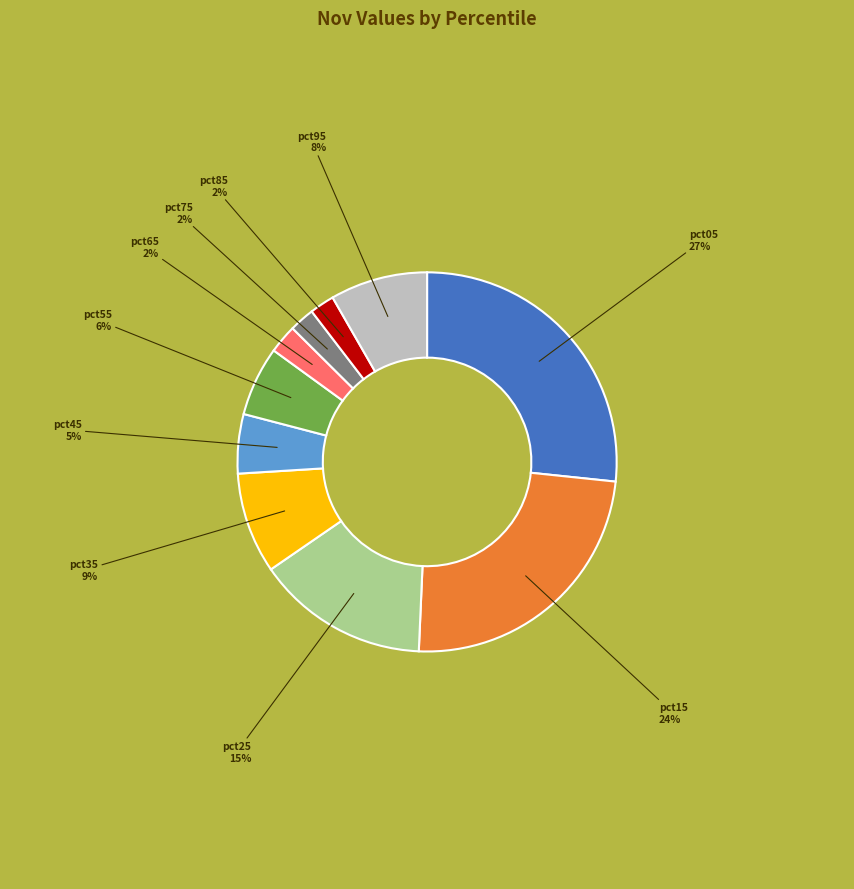

To the nearest percent, what portion does pct35 represent?

9%